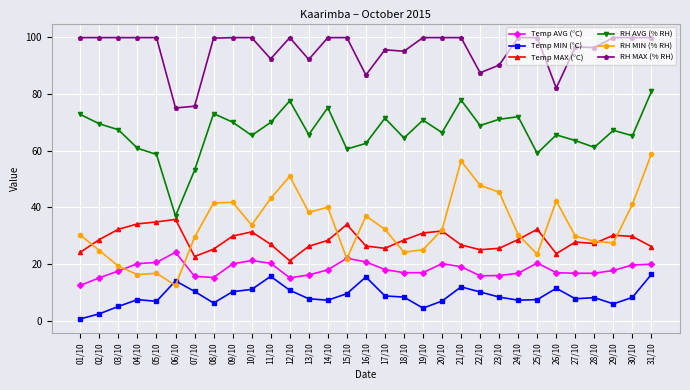

At 12/10, list the series in order from largest to smallest.

RH MAX (% RH), RH AVG (% RH), RH MIN (% RH), Temp MAX (°C), Temp AVG (°C), Temp MIN (°C)